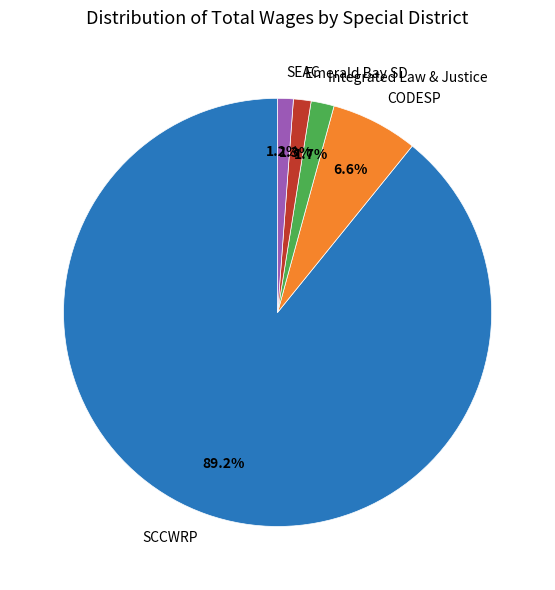

To the nearest percent, what is the average slice percentage?

20%